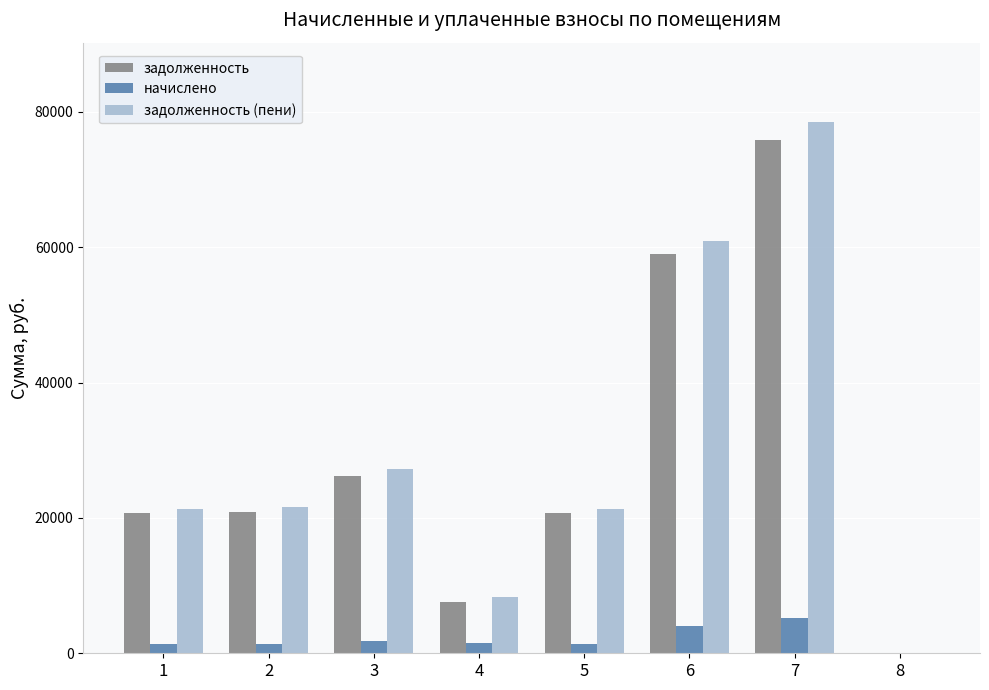

At which category is the sum across all series the highest?

7